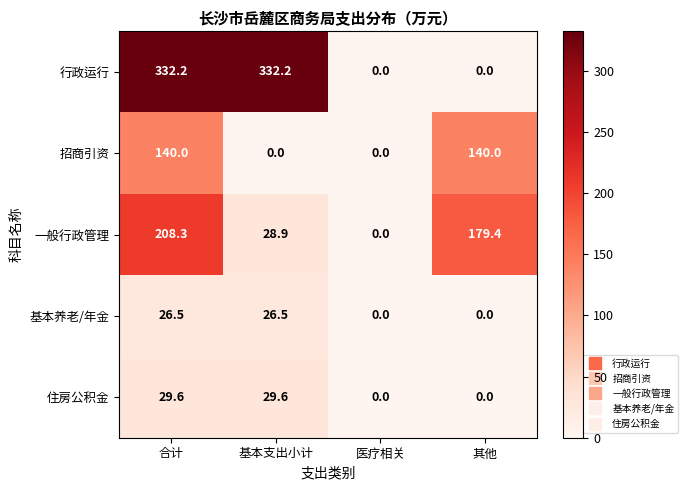

What is the average value of the 住房公积金 series?

14.8